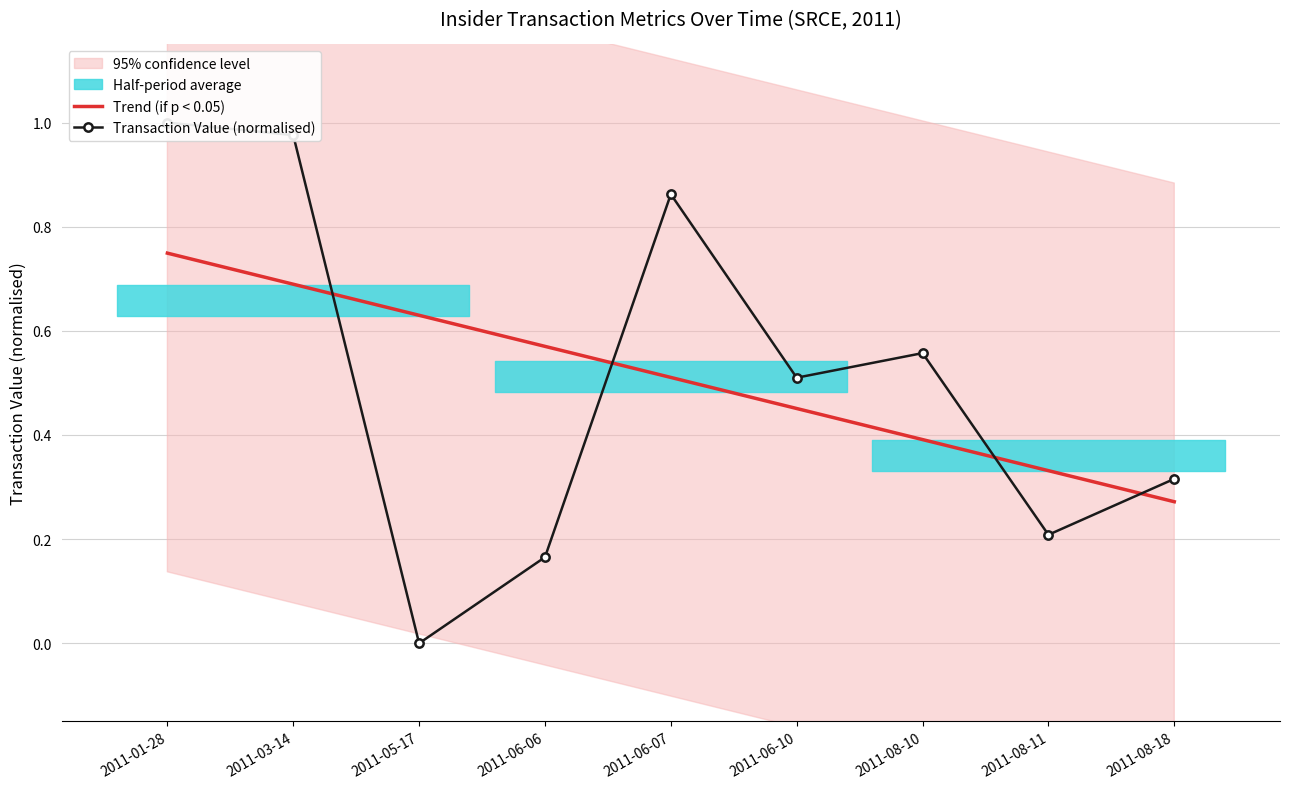

True or false: Trend (if p < 0.05) and Transaction Value (normalised) cross at least once.

True